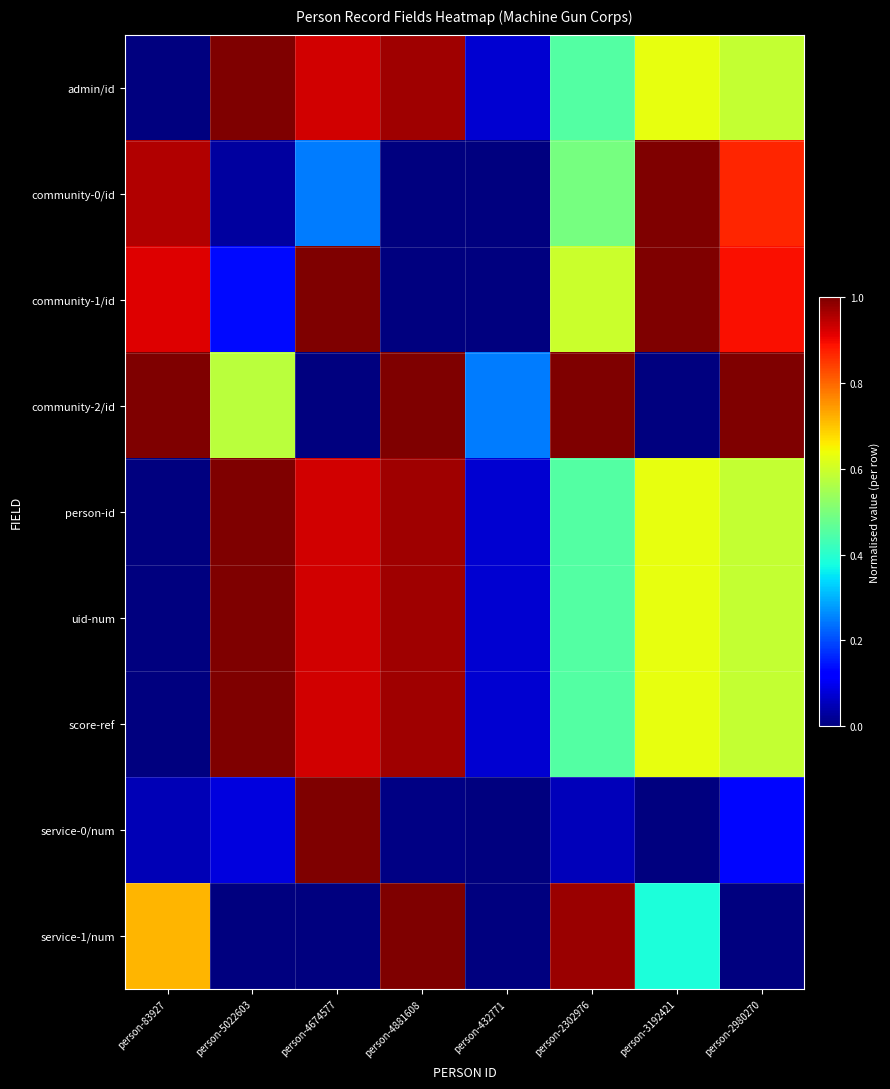

Reading right to left, what are all the values shown in this chart?

admin/id: person-2980270=0.6	person-3192421=0.6	person-2302976=0.4	person-432771=0.1	person-4881608=1.0	person-4674577=0.9	person-5022603=1.0	person-83927=0.0
community-0/id: person-2980270=0.9	person-3192421=1.0	person-2302976=0.5	person-432771=0.0	person-4881608=0.0	person-4674577=0.2	person-5022603=0.0	person-83927=1.0
community-1/id: person-2980270=0.9	person-3192421=1.0	person-2302976=0.6	person-432771=0.0	person-4881608=0.0	person-4674577=1.0	person-5022603=0.1	person-83927=0.9
community-2/id: person-2980270=1.0	person-3192421=0.0	person-2302976=1.0	person-432771=0.2	person-4881608=1.0	person-4674577=0.0	person-5022603=0.6	person-83927=1.0
person-id: person-2980270=0.6	person-3192421=0.6	person-2302976=0.4	person-432771=0.1	person-4881608=1.0	person-4674577=0.9	person-5022603=1.0	person-83927=0.0
uid-num: person-2980270=0.6	person-3192421=0.6	person-2302976=0.4	person-432771=0.1	person-4881608=1.0	person-4674577=0.9	person-5022603=1.0	person-83927=0.0
score-ref: person-2980270=0.6	person-3192421=0.6	person-2302976=0.4	person-432771=0.1	person-4881608=1.0	person-4674577=0.9	person-5022603=1.0	person-83927=0.0
service-0/num: person-2980270=0.1	person-3192421=0.0	person-2302976=0.1	person-432771=0.0	person-4881608=0.0	person-4674577=1.0	person-5022603=0.1	person-83927=0.0
service-1/num: person-2980270=0.0	person-3192421=0.4	person-2302976=1.0	person-432771=0.0	person-4881608=1.0	person-4674577=0.0	person-5022603=0.0	person-83927=0.7